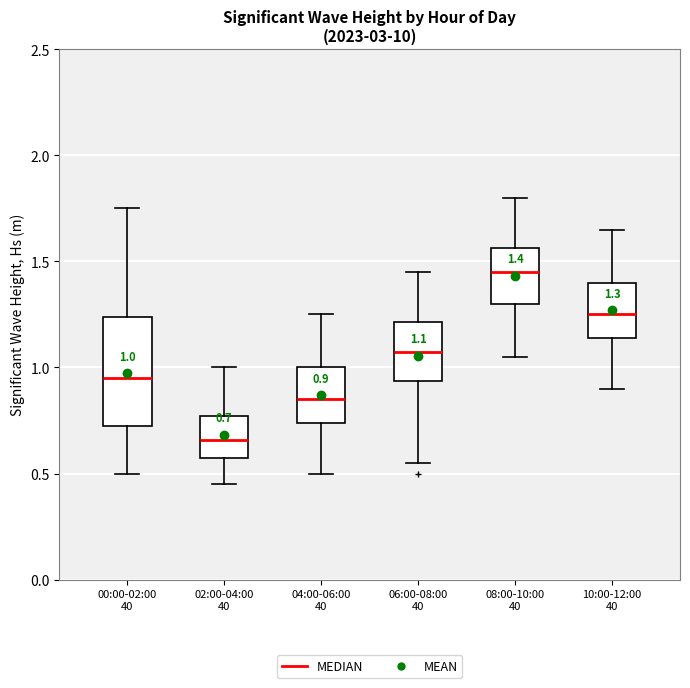

Which box is the tallest, from its lower edge to its upper edge?

00:00-02:00 40